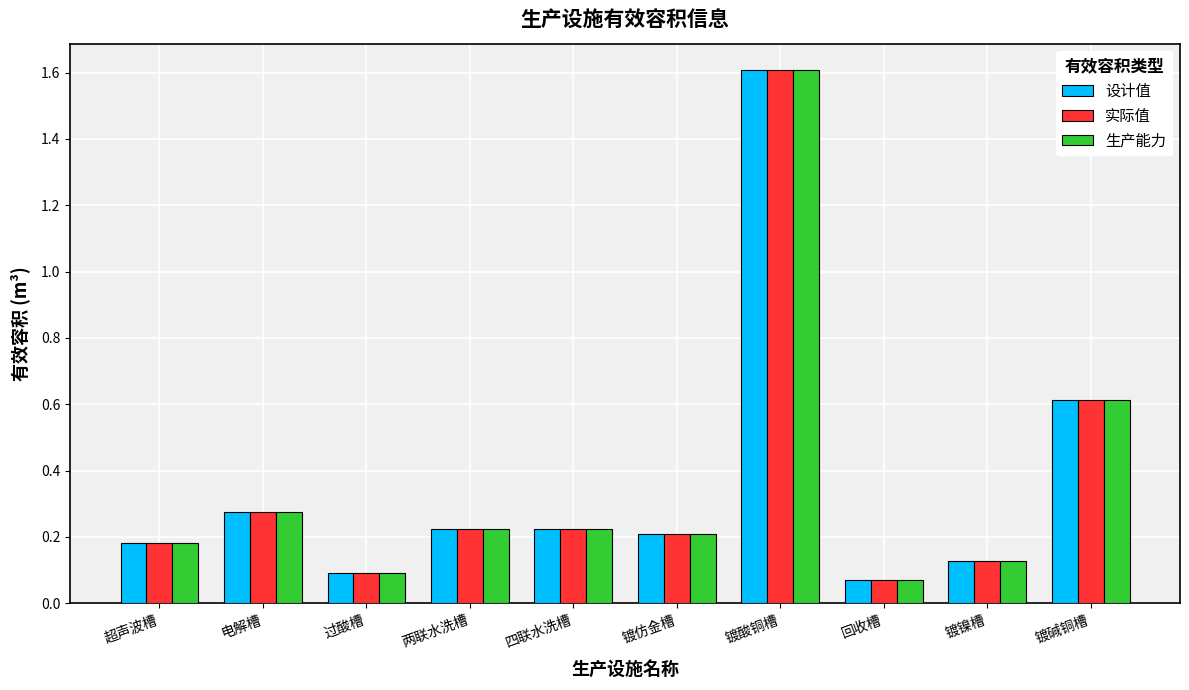

What is the difference between the maximum and minimum values in the 生产能力 series?

1.5